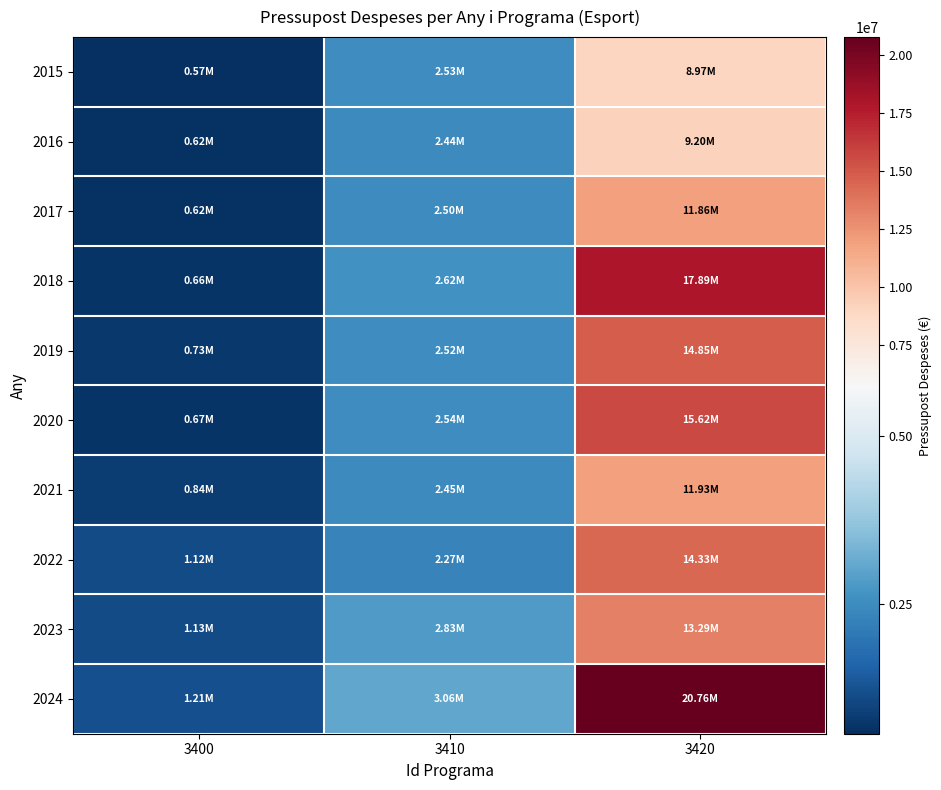

Rank the series at 3410 from lowest to highest value.

2022, 2016, 2021, 2017, 2019, 2015, 2020, 2018, 2023, 2024